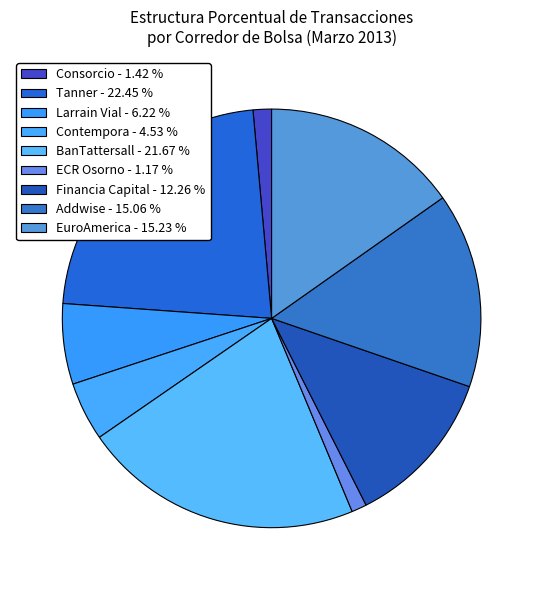

Does Tanner account for over 50% of the chart?

No